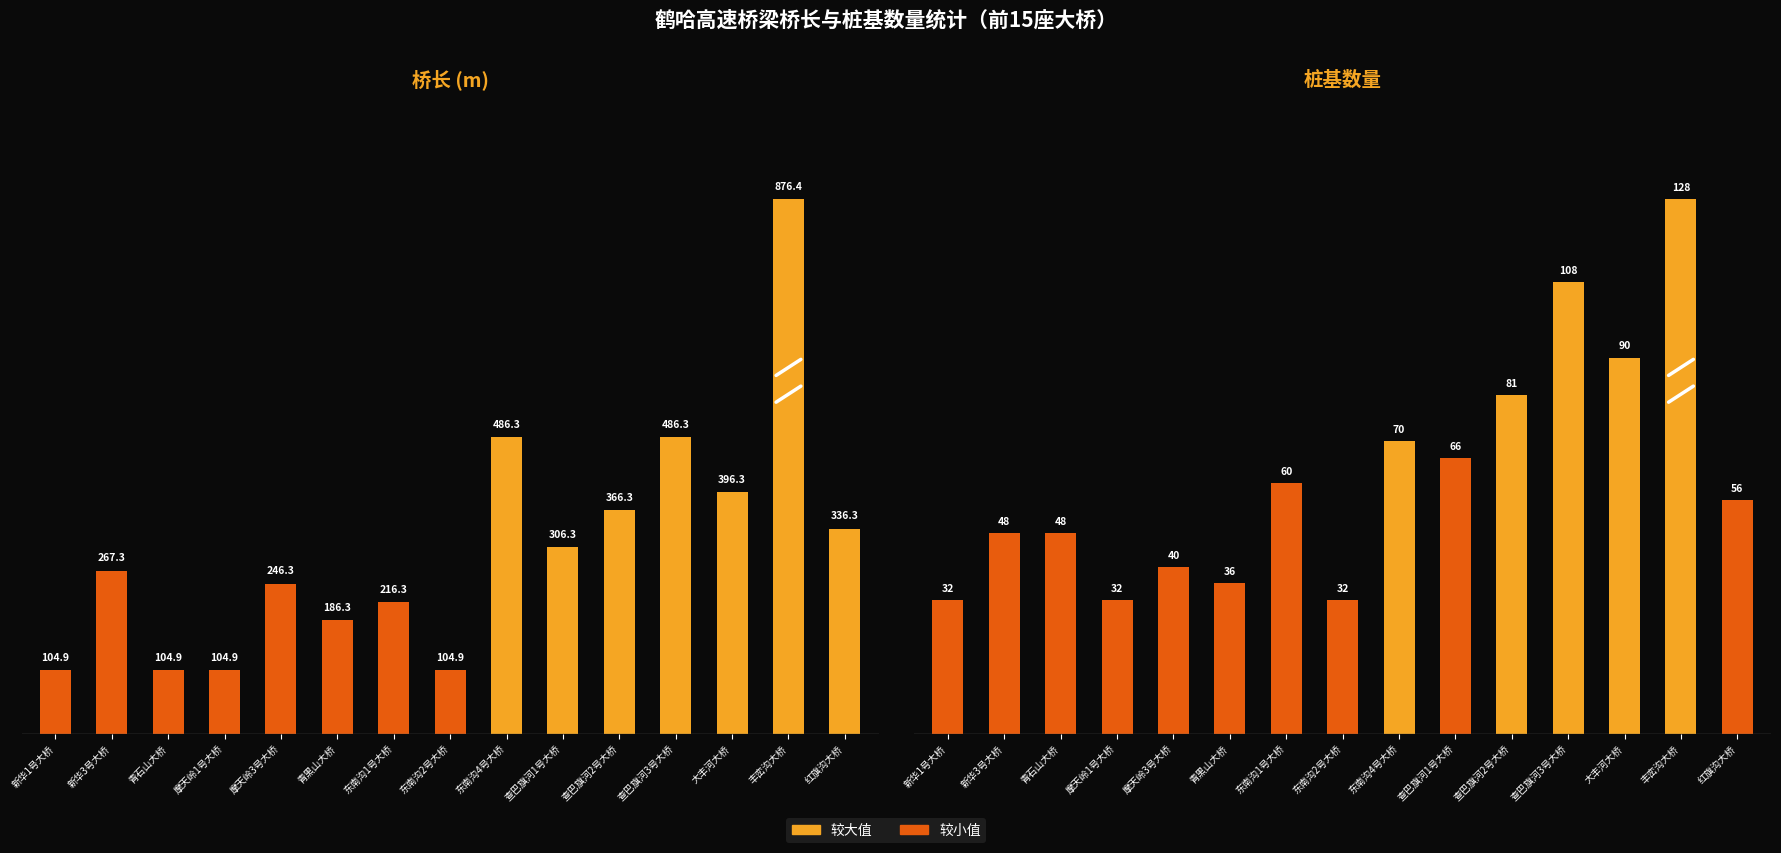

Which series has the largest total across all categories?

桥长